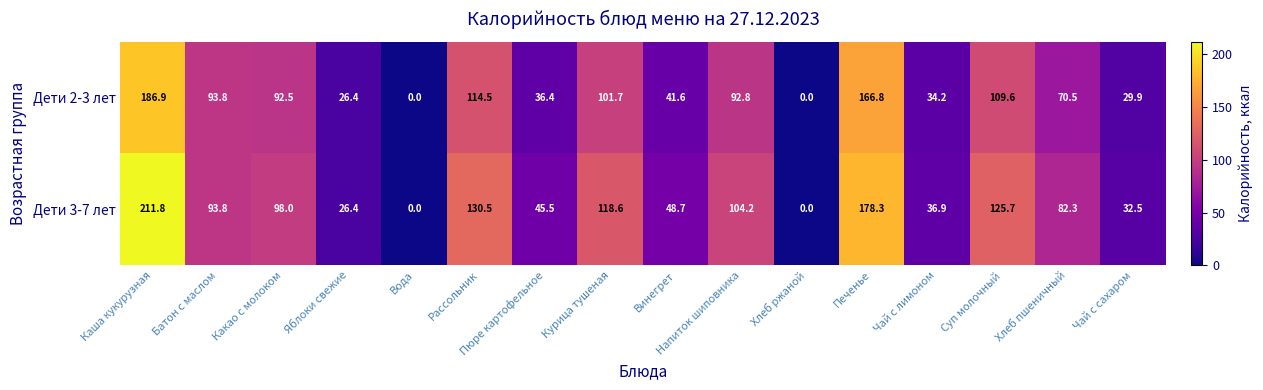

The Дети 3-7 лет series shows 125.7 at Суп молочный. True or false?

True